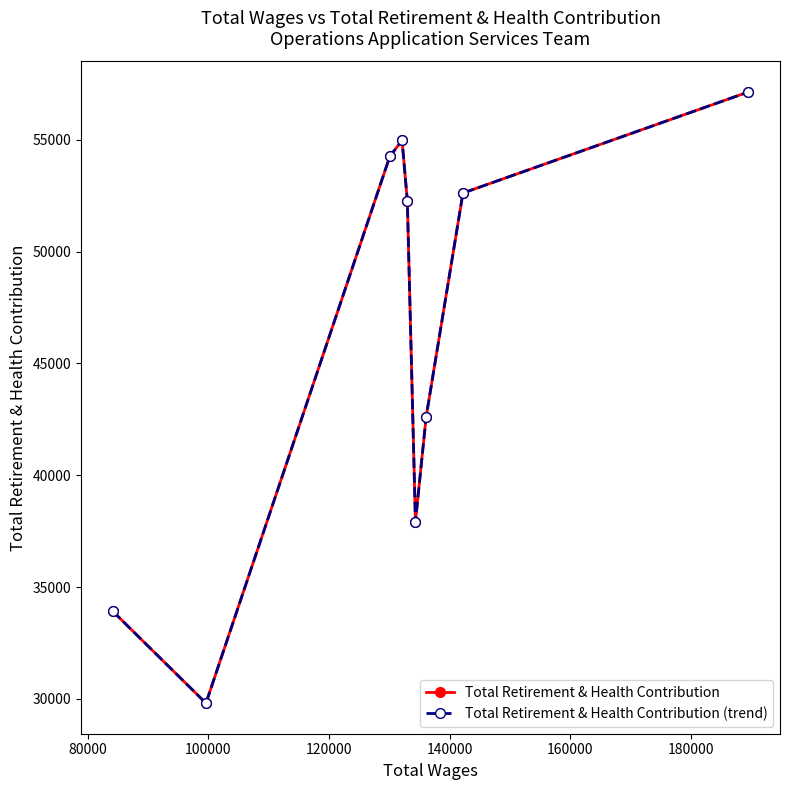

Does the chart have visible grid lines?

No